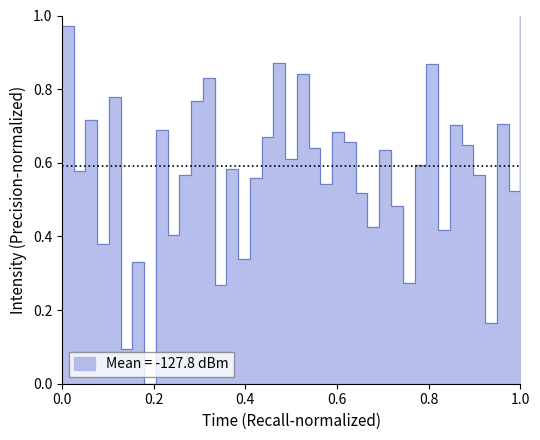

How many data points are above 0?

39